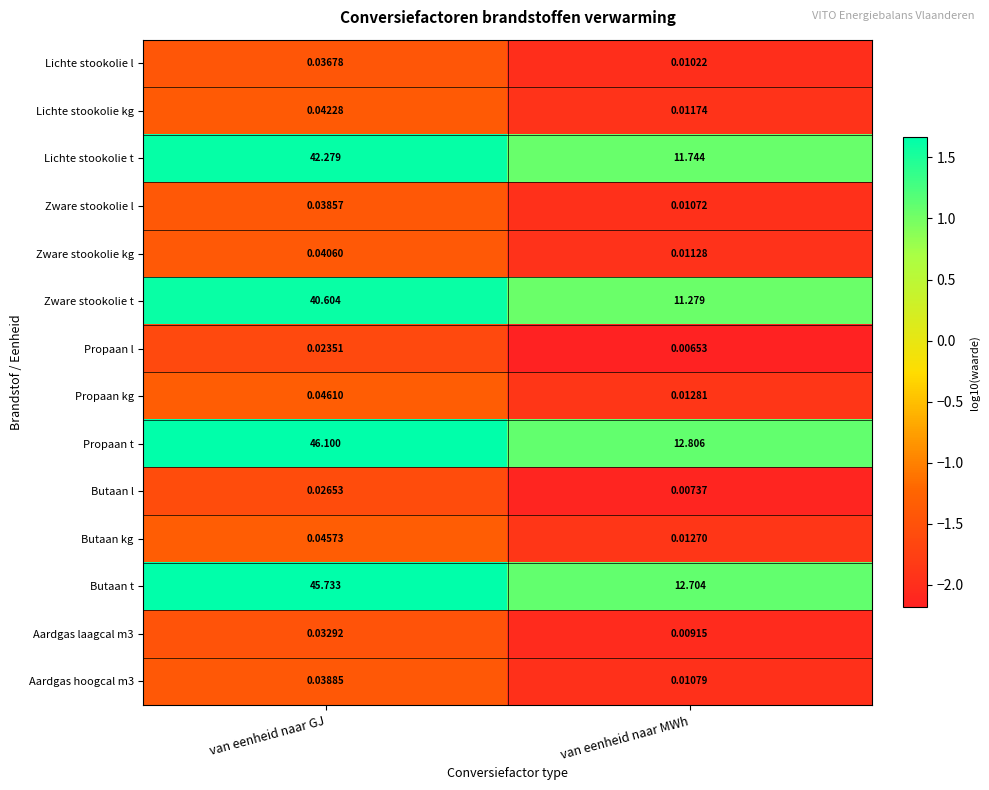

Rank the categories by Lichte stookolie l value from highest to lowest.

van eenheid naar GJ, van eenheid naar MWh